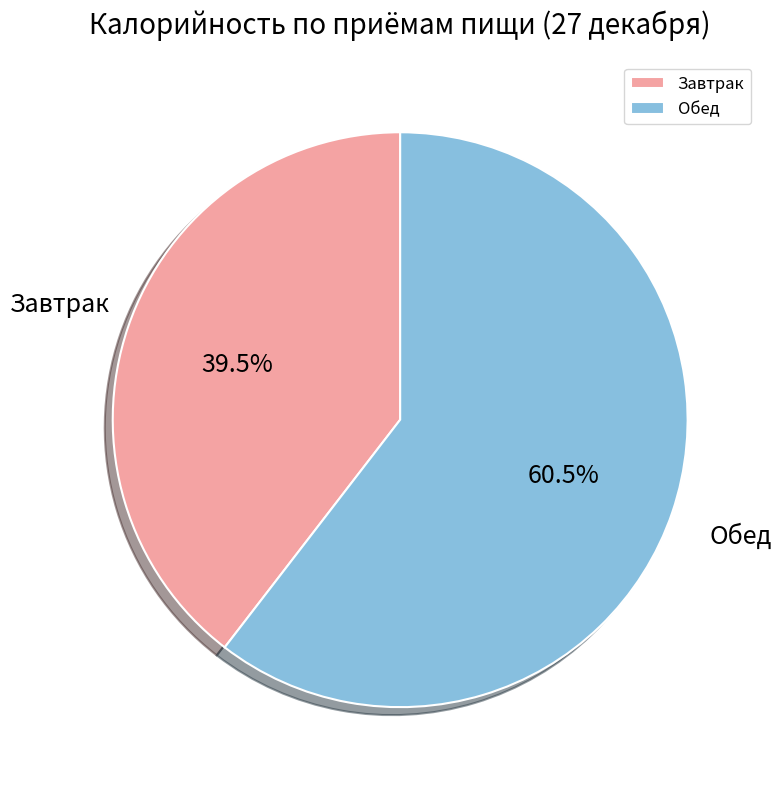

Approximately how many times larger is the value at Завтрак compared to Обед?

0.7